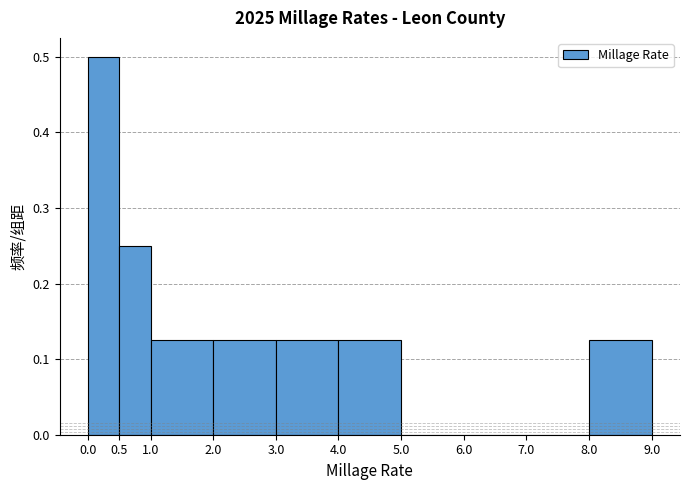

How tall is the bar that spans 4.0 to 5.0 on the x-axis? The values are not printed on the chart, so give them approximately, as read against the axis.

0.13